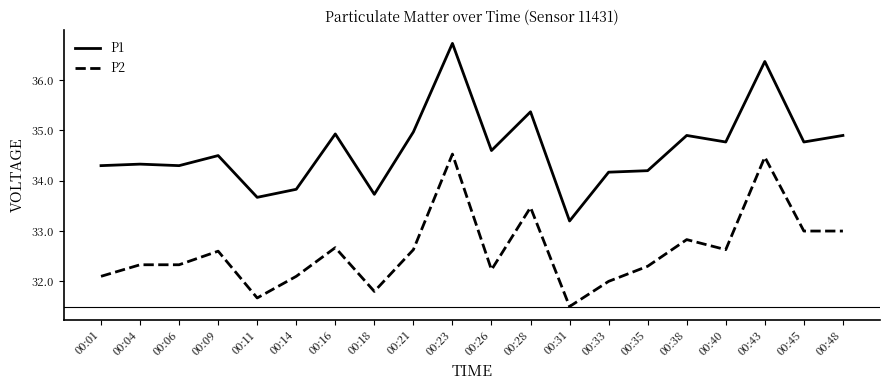

Reading left to right, transcribe all the data shown in this chart.

P1: 00:01=34.3	00:04=34.3	00:06=34.3	00:09=34.5	00:11=33.7	00:14=33.8	00:16=34.9	00:18=33.7	00:21=35.0	00:23=36.7	00:26=34.6	00:28=35.4	00:31=33.2	00:33=34.2	00:35=34.2	00:38=34.9	00:40=34.8	00:43=36.4	00:45=34.8	00:48=34.9
P2: 00:01=32.1	00:04=32.3	00:06=32.3	00:09=32.6	00:11=31.7	00:14=32.1	00:16=32.7	00:18=31.8	00:21=32.6	00:23=34.5	00:26=32.2	00:28=33.5	00:31=31.5	00:33=32.0	00:35=32.3	00:38=32.8	00:40=32.6	00:43=34.5	00:45=33.0	00:48=33.0